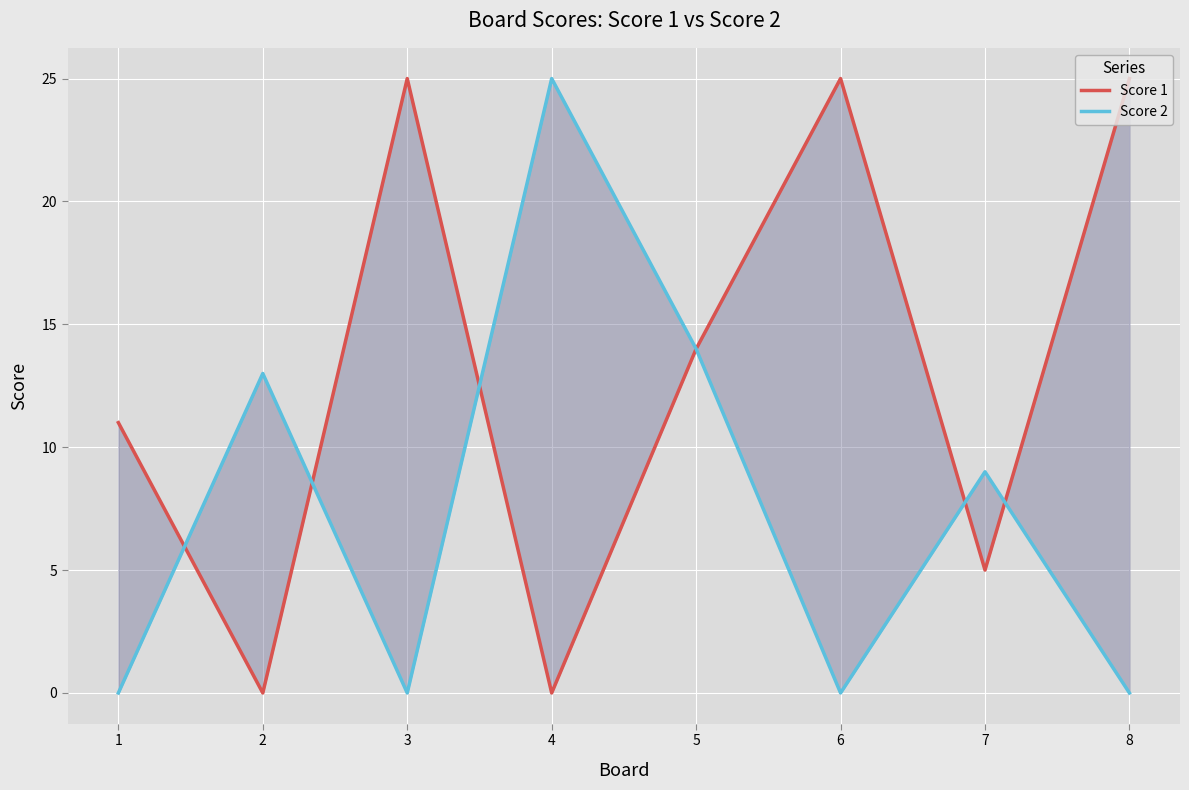

How many lines are shown in the chart?

2